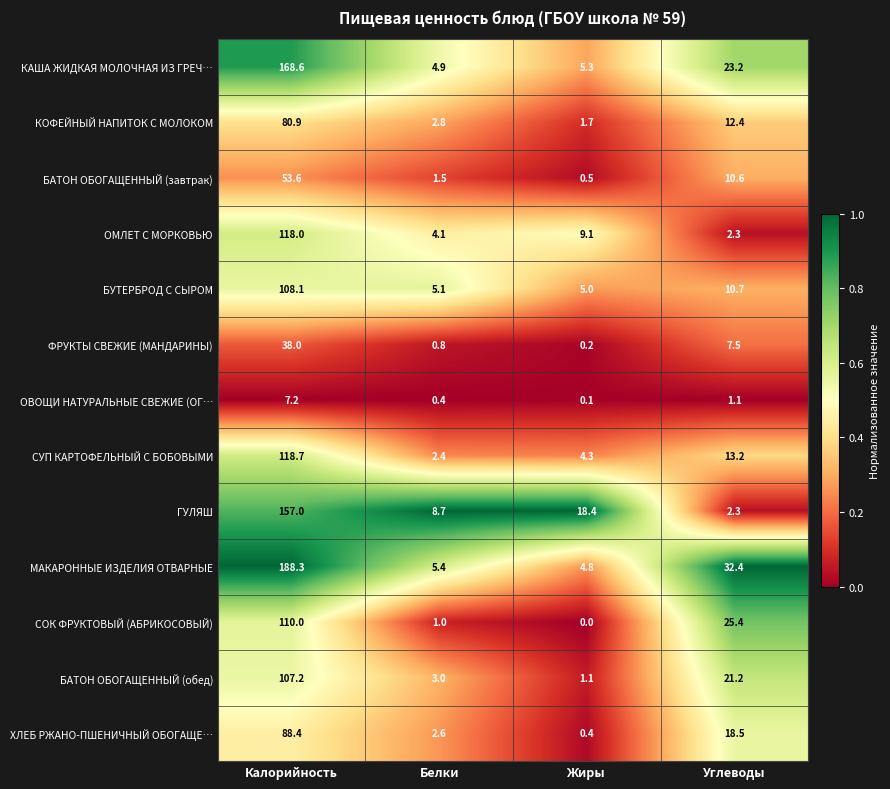

The value of ОМЛЕТ С МОРКОВЬЮ at Калорийность is 118.0. True or false?

True